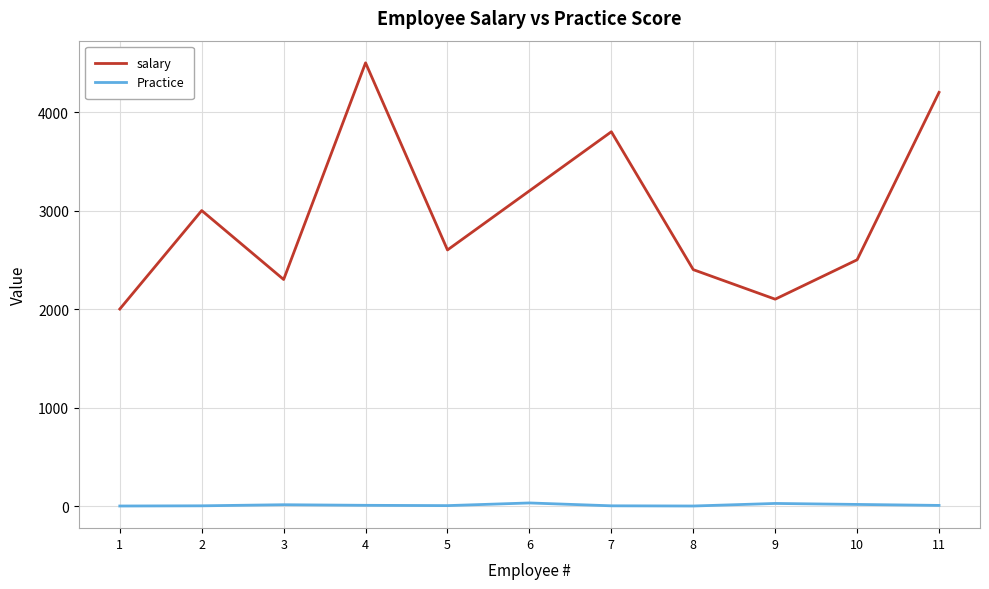

True or false: salary and Practice intersect in this chart.

False